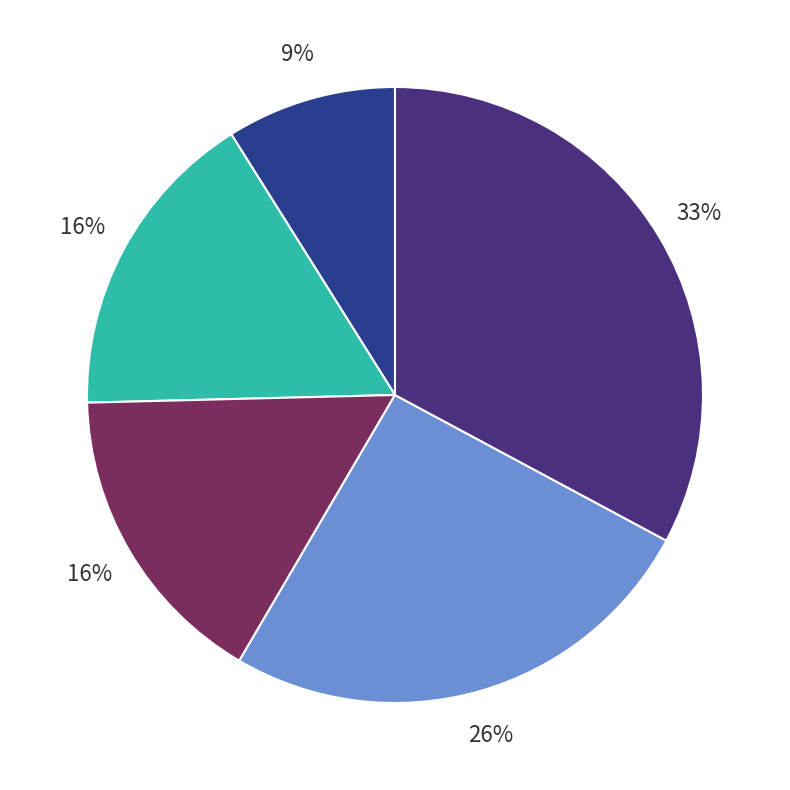

How many segments does this pie chart have?

5